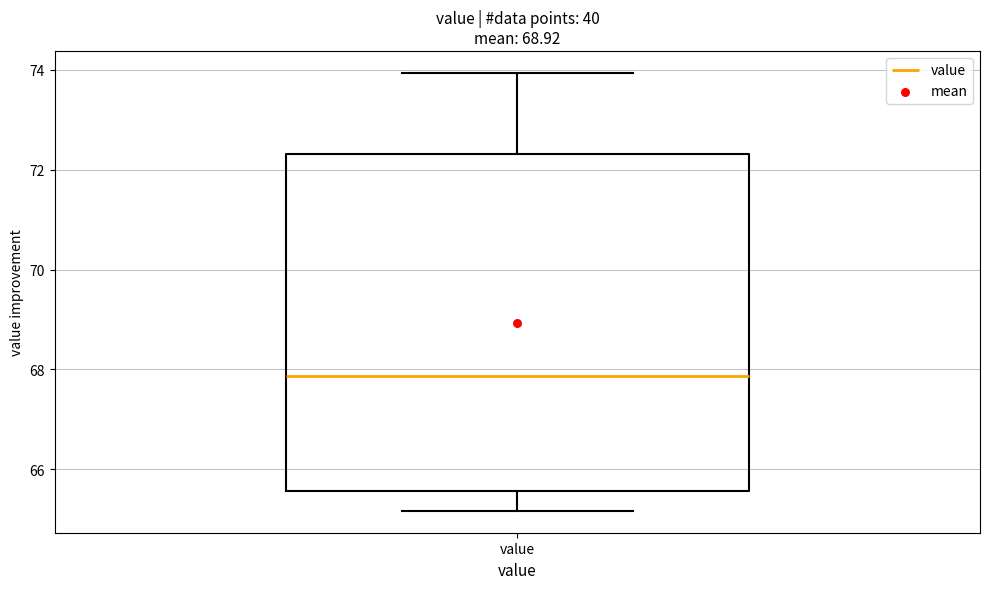

Read this box plot against the y-axis: the position of the median line, the range covered by the box, and the ends of both whiskers. The values are not printed on the chart, so give them approximately, as read against the axis.

median 67.8, box 65.6 to 72.4, whiskers 65.2 to 74.0